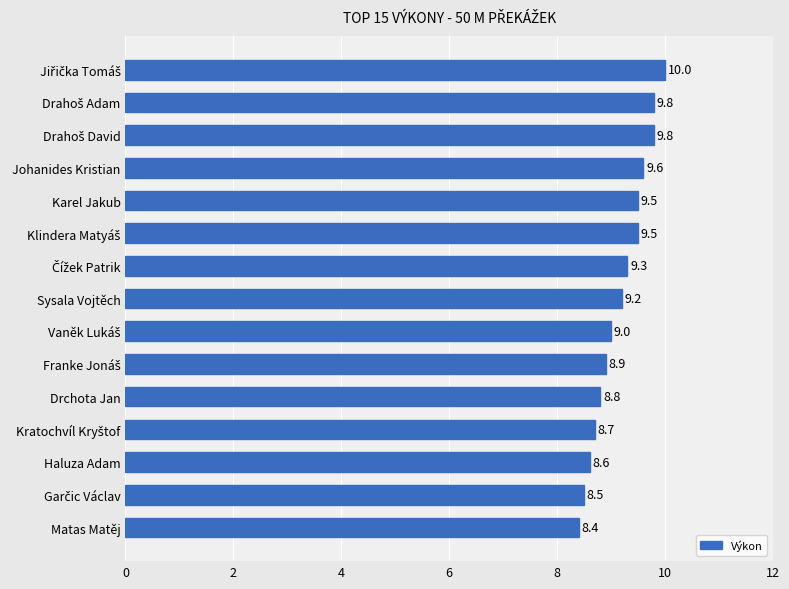

The value at Sysala Vojtěch is 9.2. True or false?

True